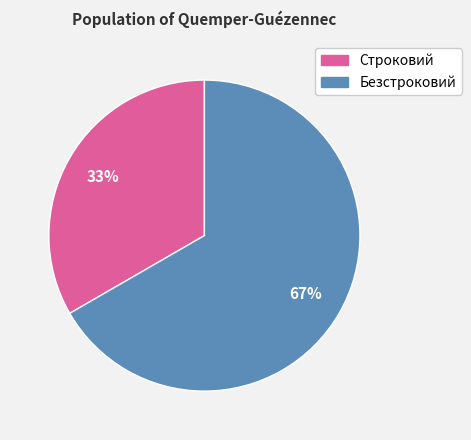

True or false: Безстроковий accounts for 52% of the total.

False